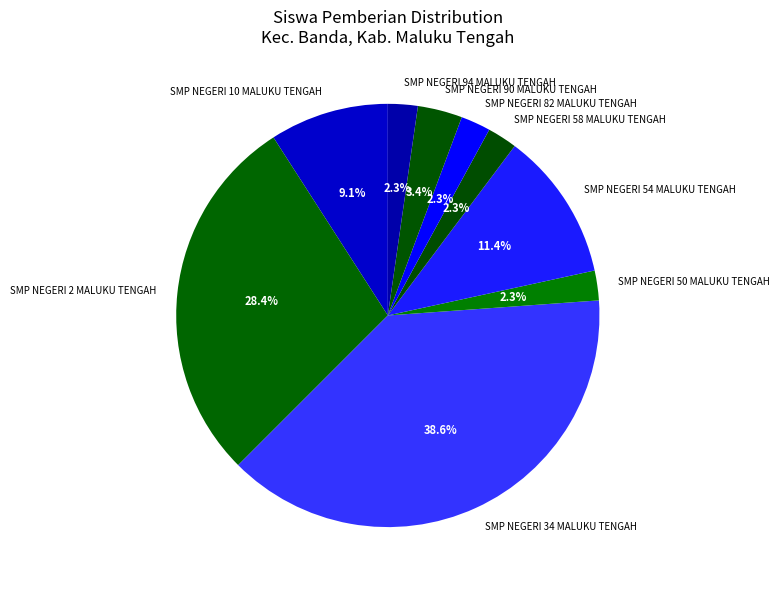

Does any single category account for the majority?

No